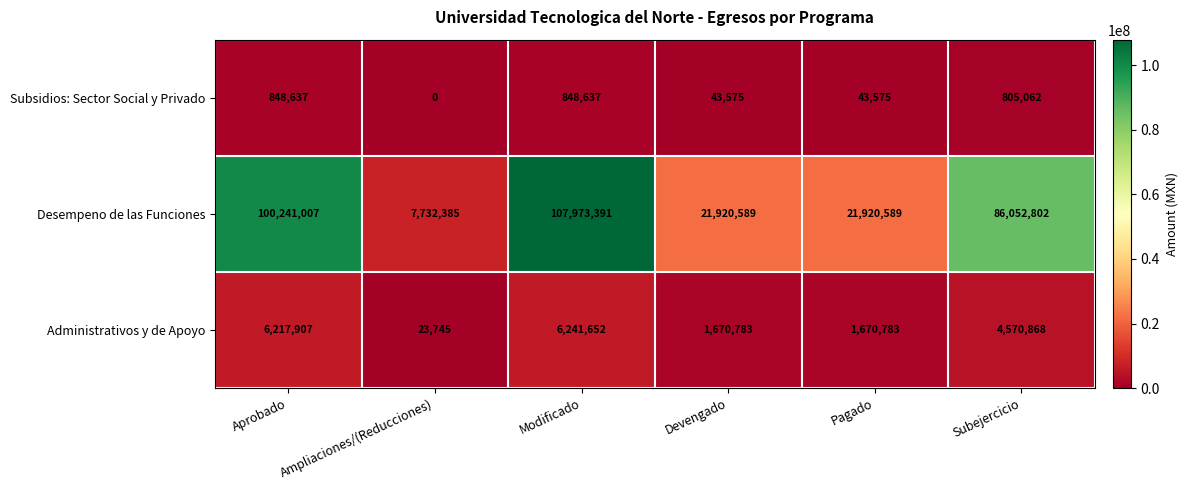

At Aprobado, list the series in order from smallest to largest.

Subsidios: Sector Social y Privado, Administrativos y de Apoyo, Desempeno de las Funciones